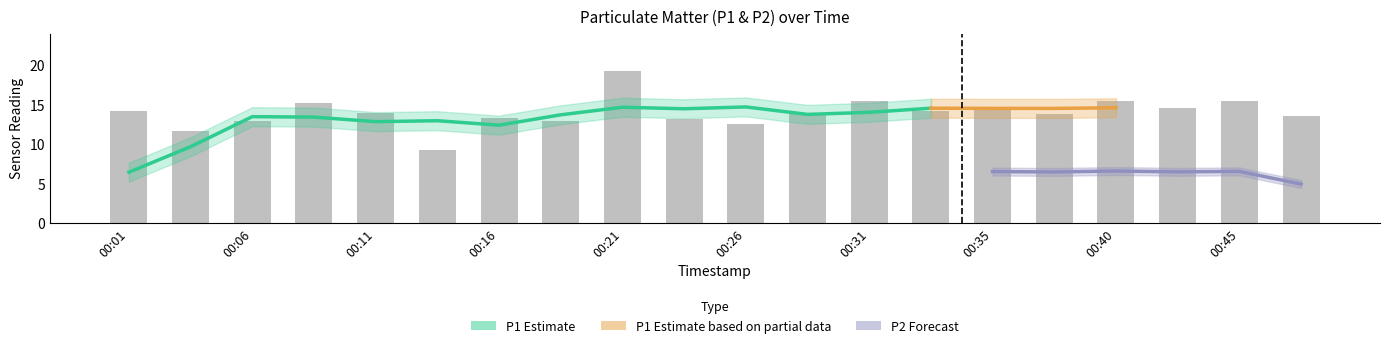

List the labels in order of value, largest first.

00:21, 00:45, 00:31, 00:40, 00:09, 00:35, 00:43, 00:33, 00:01, 00:11, 00:28, 00:38, 00:48, 00:16, 00:23, 00:18, 00:06, 00:26, 00:04, 00:13